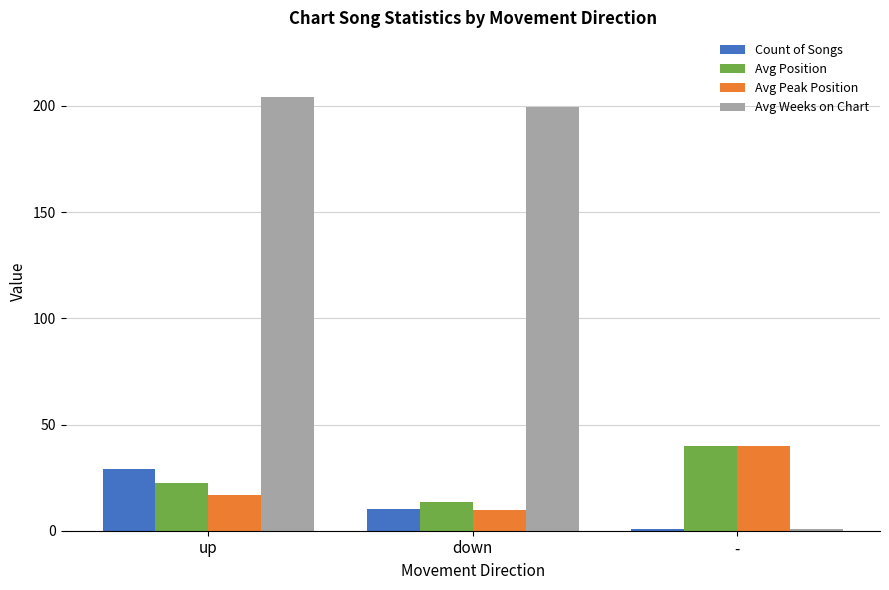

What is the total value across all series at -?

82.0